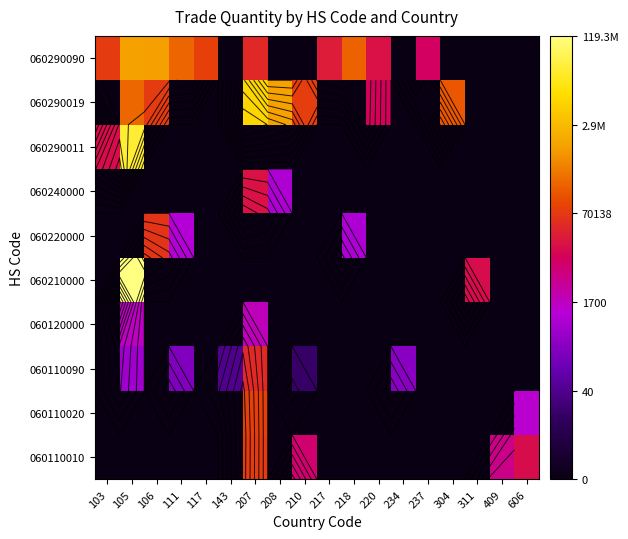

At how many categories does at least one series exceed 9?

15